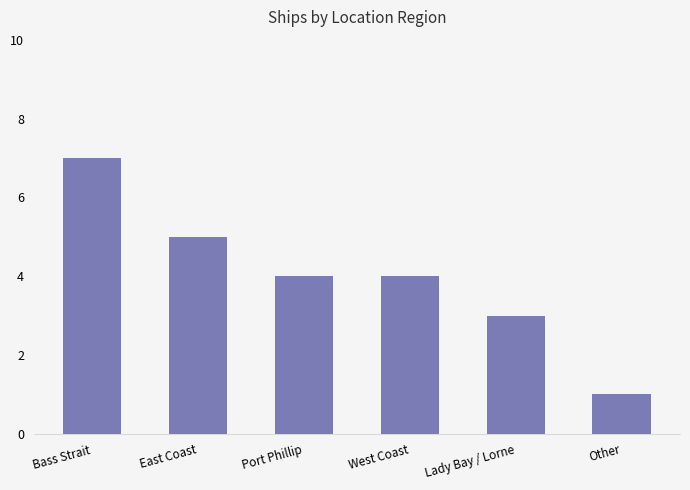

The chart shows a value of 7 at Bass Strait. True or false?

True